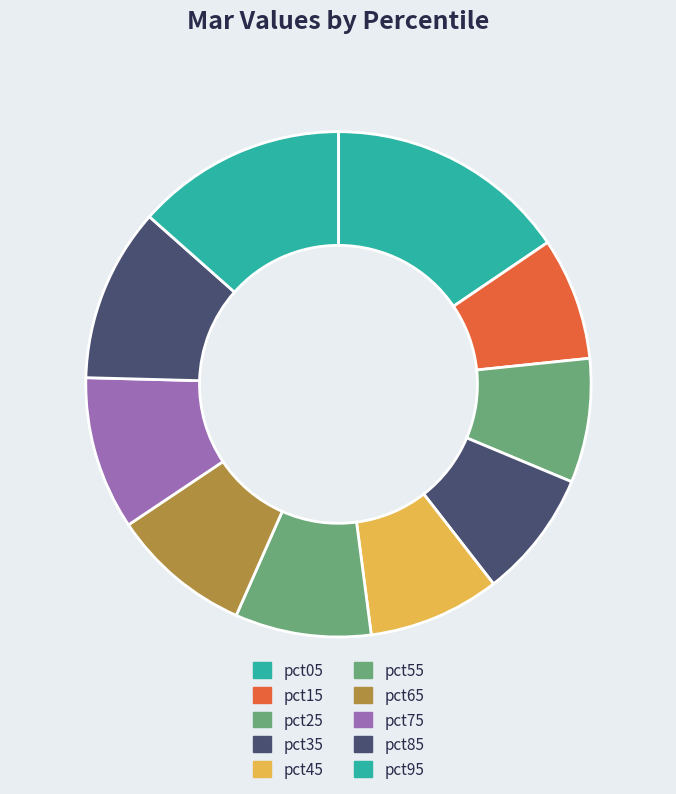

Is it true that pct45 is 8% of the pie?

True